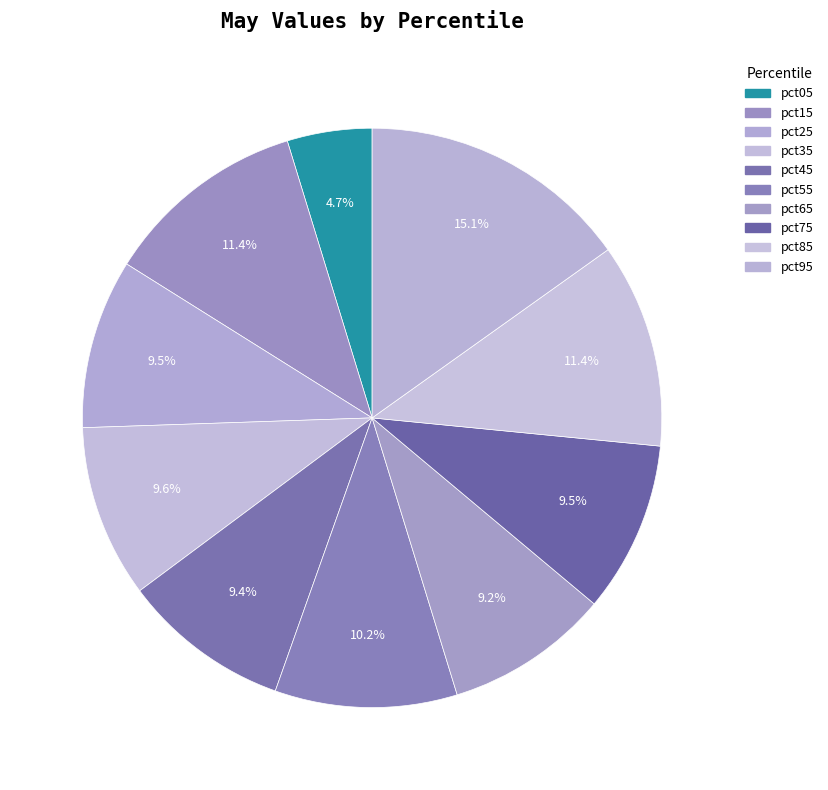

What is the change in value from pct05 to pct55?

+0.2